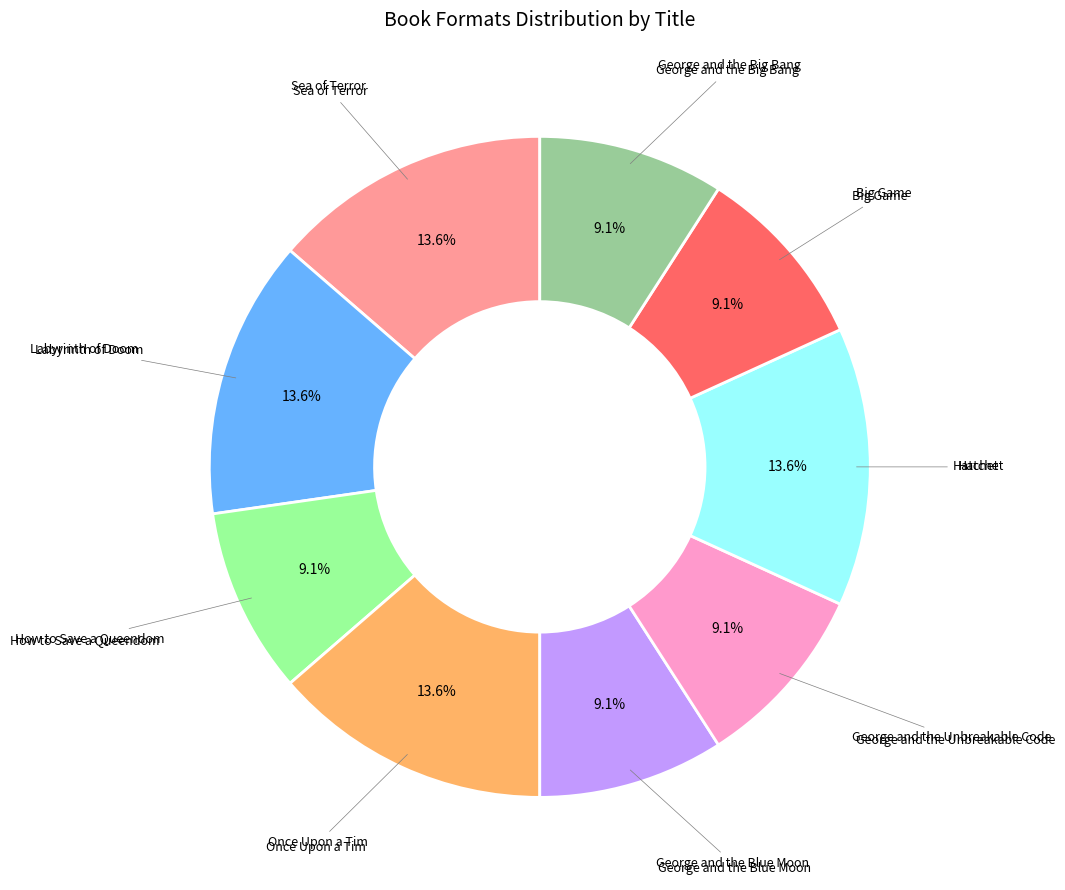

Is there a majority slice in this chart?

No